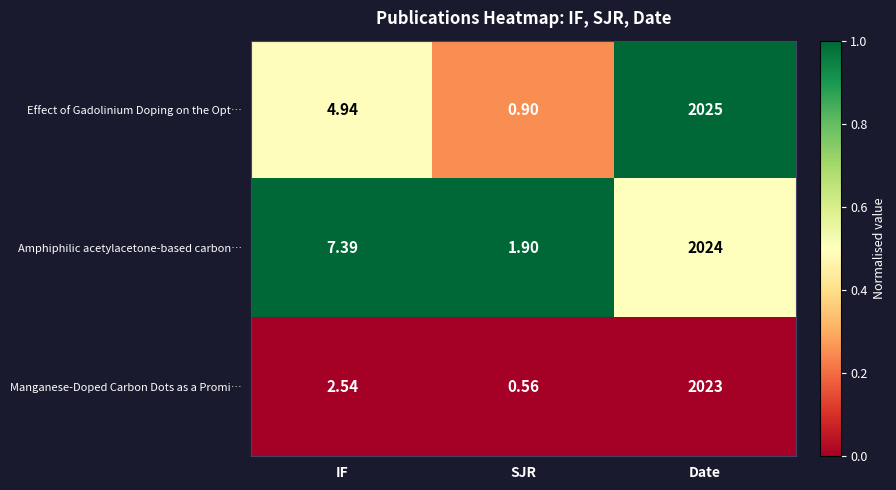

Where does the Amphiphilic acetylacetone-based carbon… series first go above 7?

IF